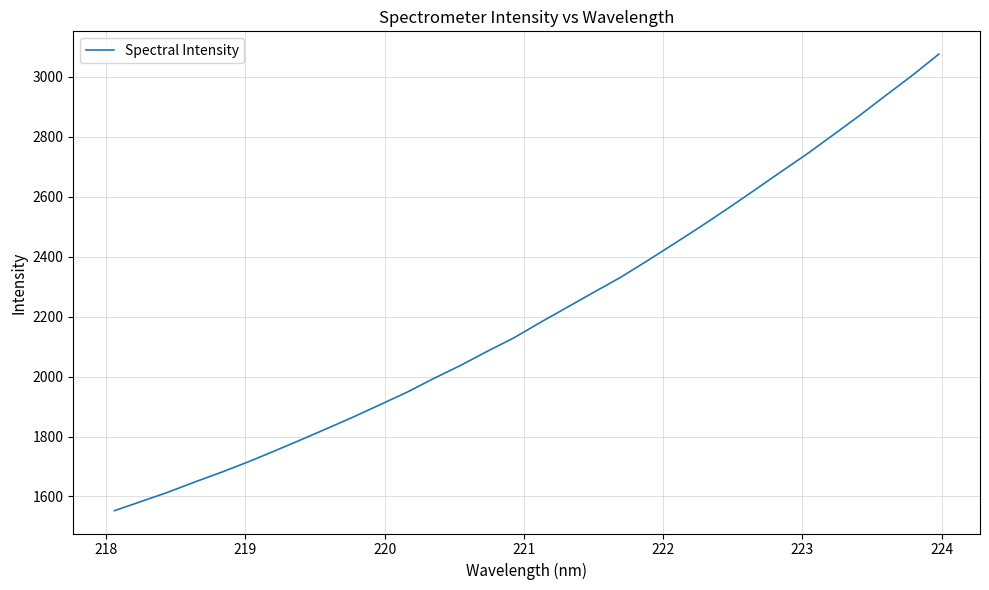

What is the greatest value displayed?

3076.1